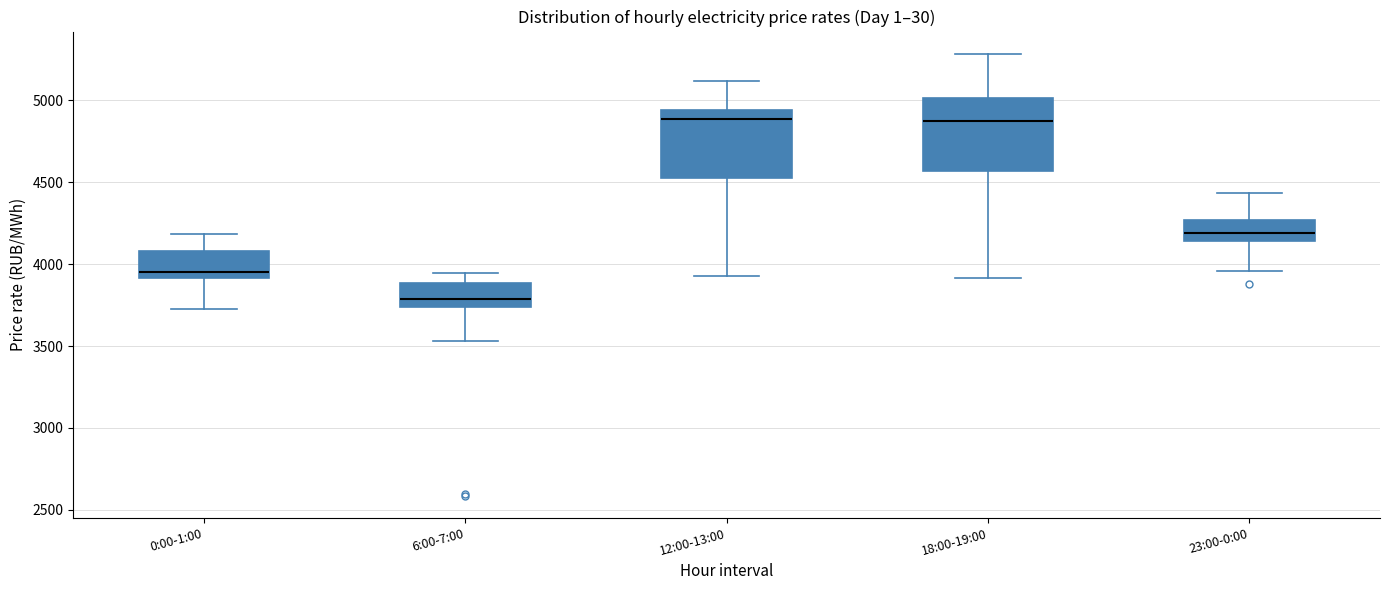

Reading left to right, read every box against the y-axis: the position of its median line, the range the box covers, and the ends of its whiskers. The values are not printed on the chart, so give them approximately, as read against the axis.

0:00-1:00: median 3950, box 3900 to 4100, whiskers 3750 to 4200
6:00-7:00: median 3800, box 3750 to 3900, whiskers 3550 to 3950
12:00-13:00: median 4900, box 4550 to 4950, whiskers 3900 to 5100
18:00-19:00: median 4850, box 4550 to 5000, whiskers 3900 to 5300
23:00-0:00: median 4200, box 4150 to 4250, whiskers 3950 to 4450